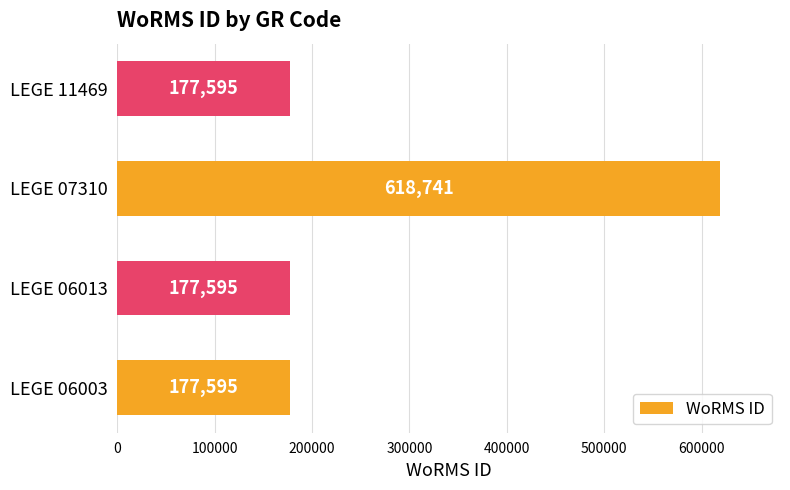

What is the average value?

287882